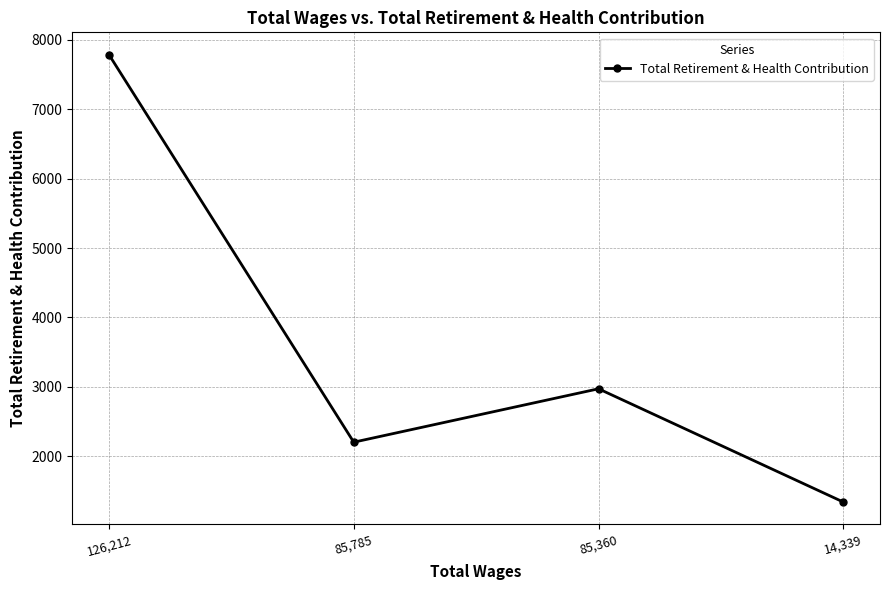

Is it true that the value at 85,360 is 769?

False